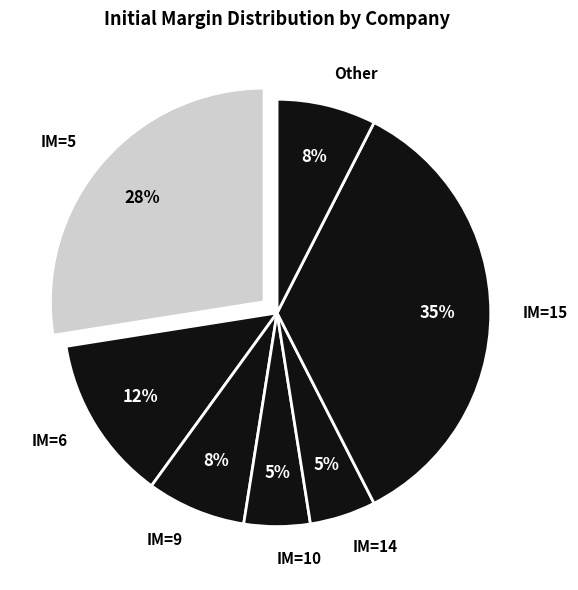

Between IM=10 and IM=9, which is larger?

IM=9